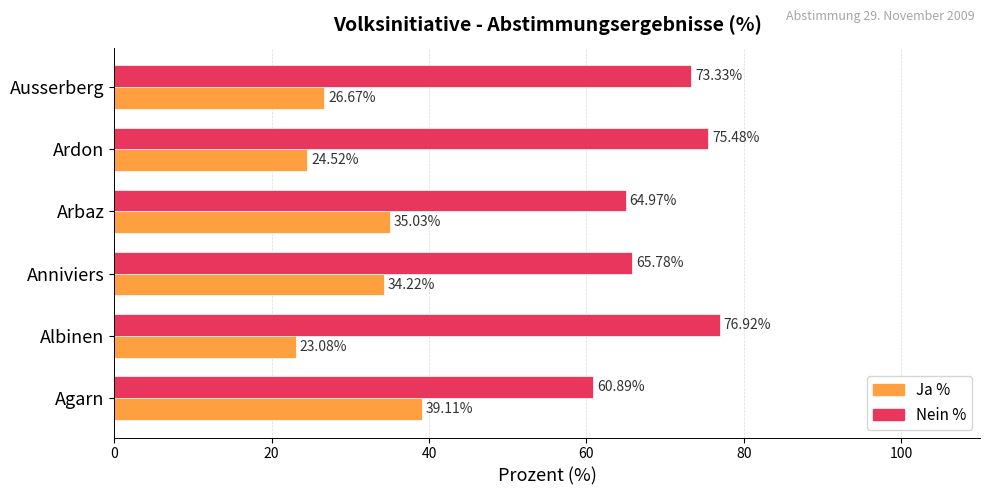

Where is Ja % nearest to the value 31?

Anniviers